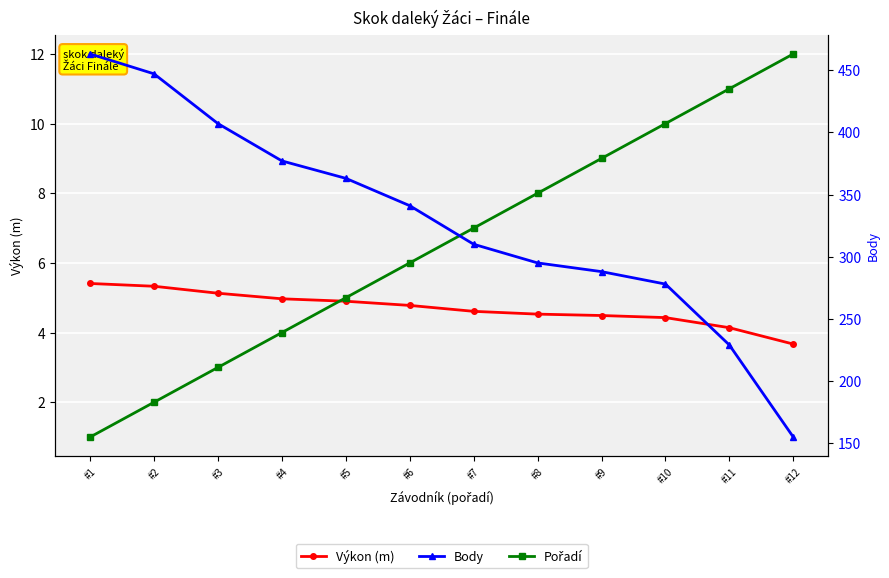

At which label is Body closest to 309?

#7